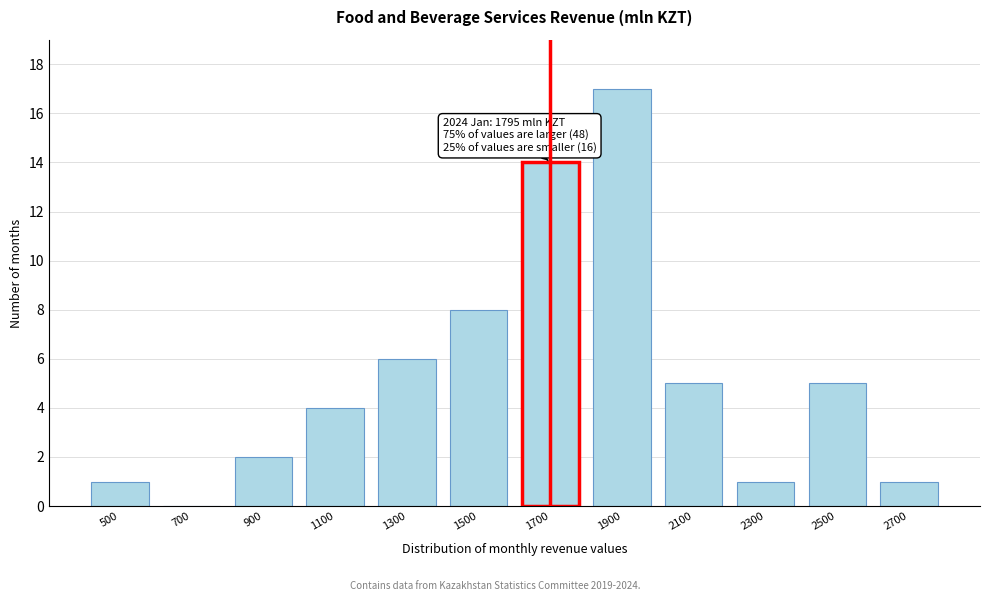

Reading right to left, transcribe all the data shown in this chart.

2700=1	2500=5	2300=1	2100=5	1900=17	1700=14	1500=8	1300=6	1100=4	900=2	700=0	500=1